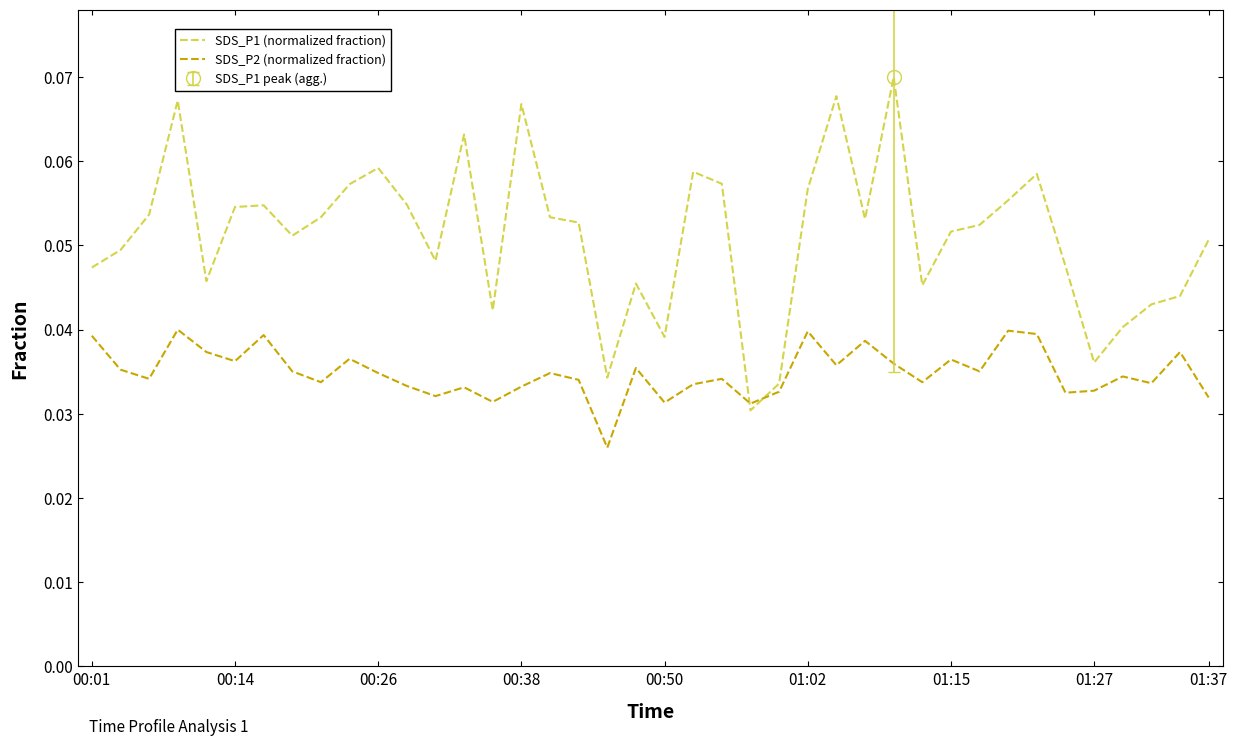

How many times do SDS_P2 (normalized fraction) and SDS_P1 (normalized fraction) cross each other?

2